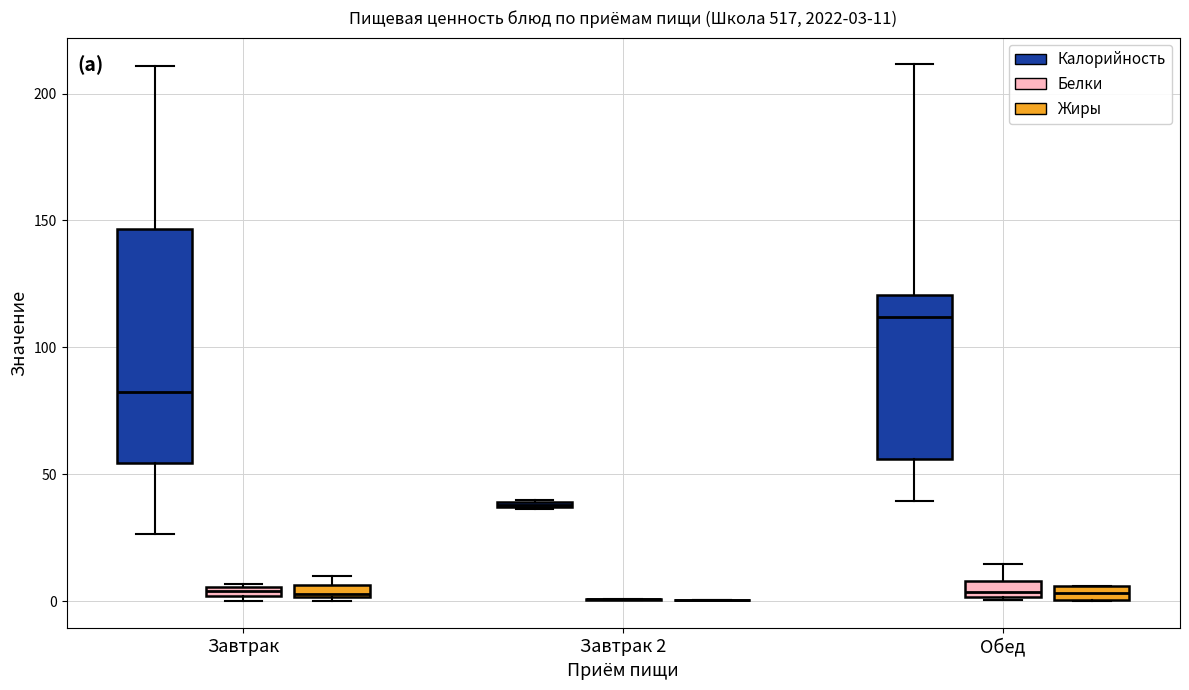

Which box is the tallest, from its lower edge to its upper edge?

Завтрак (Калорийность)